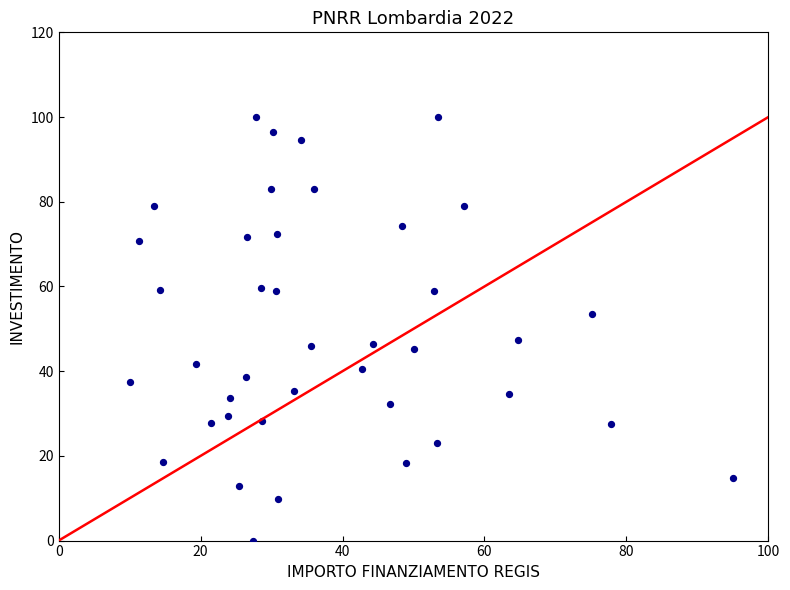

What is the range of X values (max minus min)?

85.0